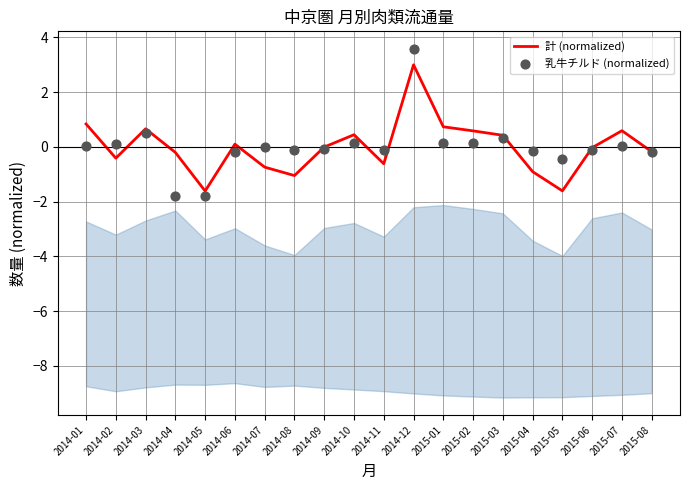

At how many categories does at least one series exceed 0?

10